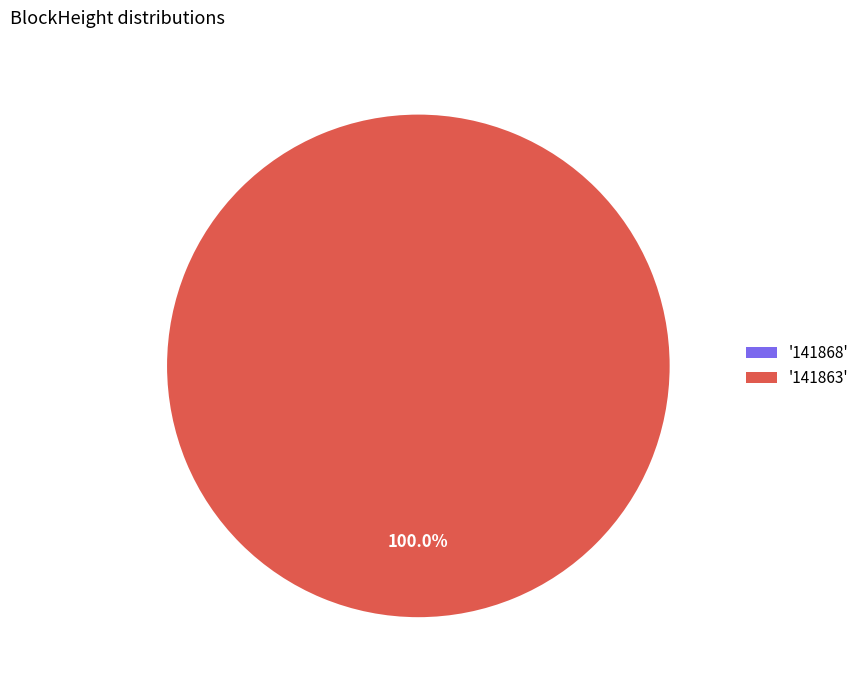

Which has a higher value, 141868 or 141863?

141863